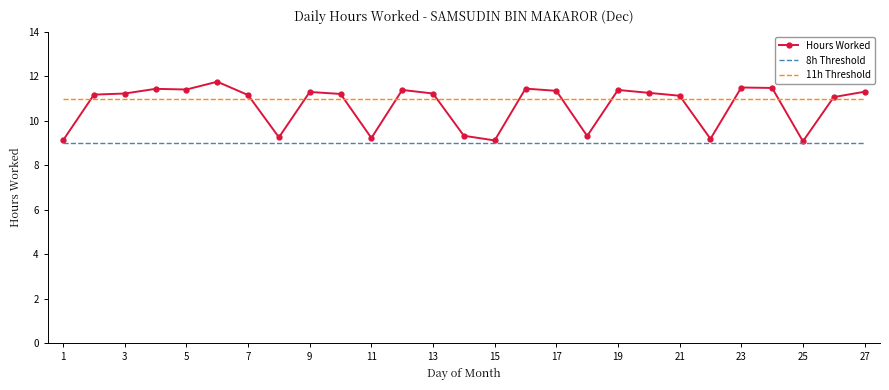

Which series has the largest total across all categories?

11h Threshold